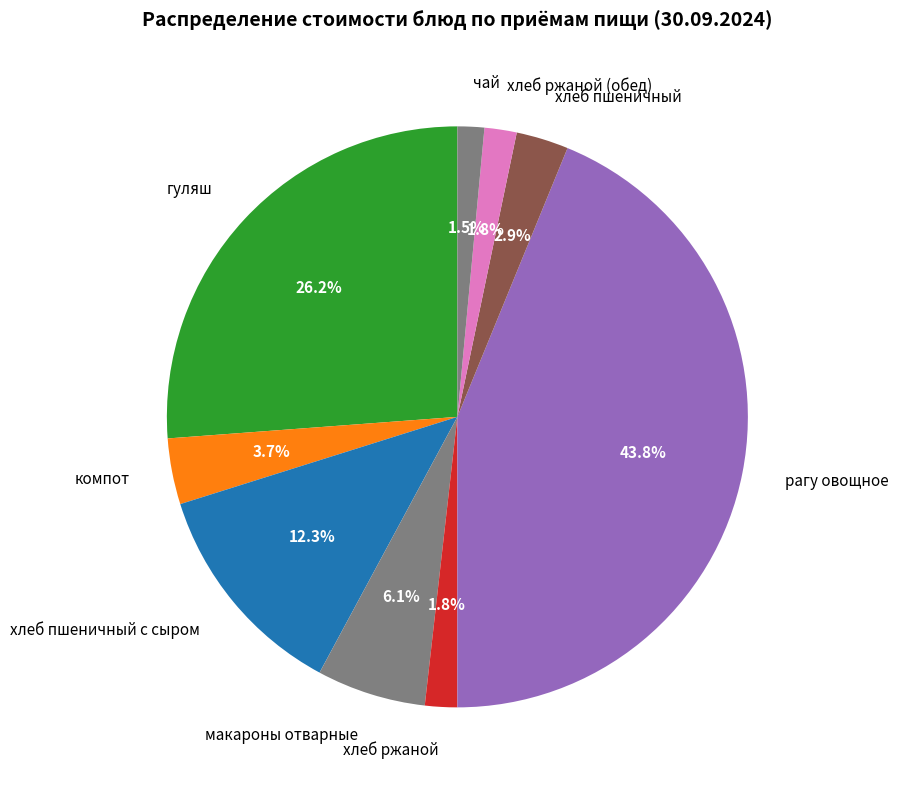

To the nearest percent, what portion does гуляш represent?

26%